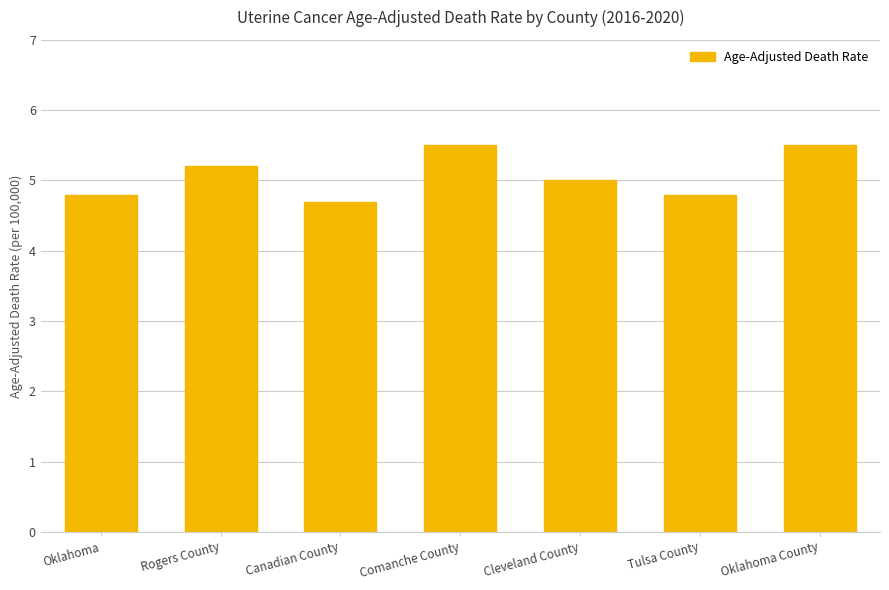

What is the greatest value displayed?

5.5